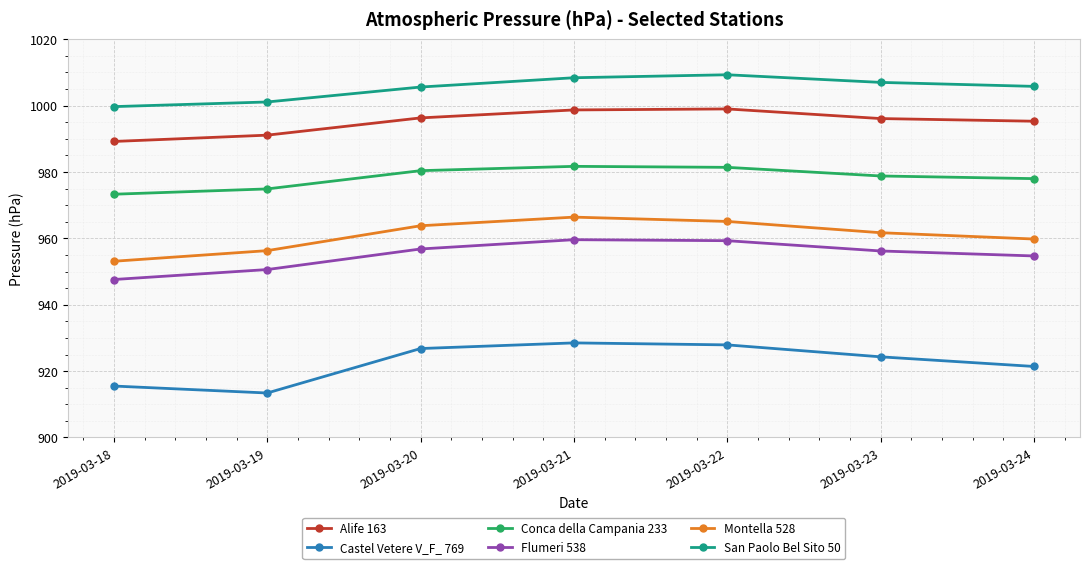

The San Paolo Bel Sito 50 series shows 1377.2 at 2019-03-21. True or false?

False